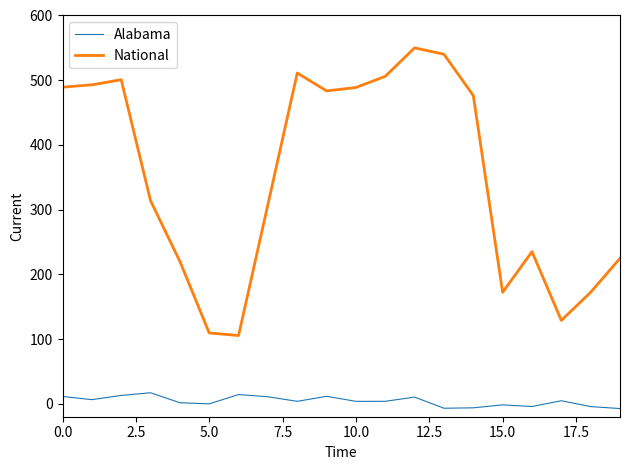

Which series has the largest total across all categories?

National